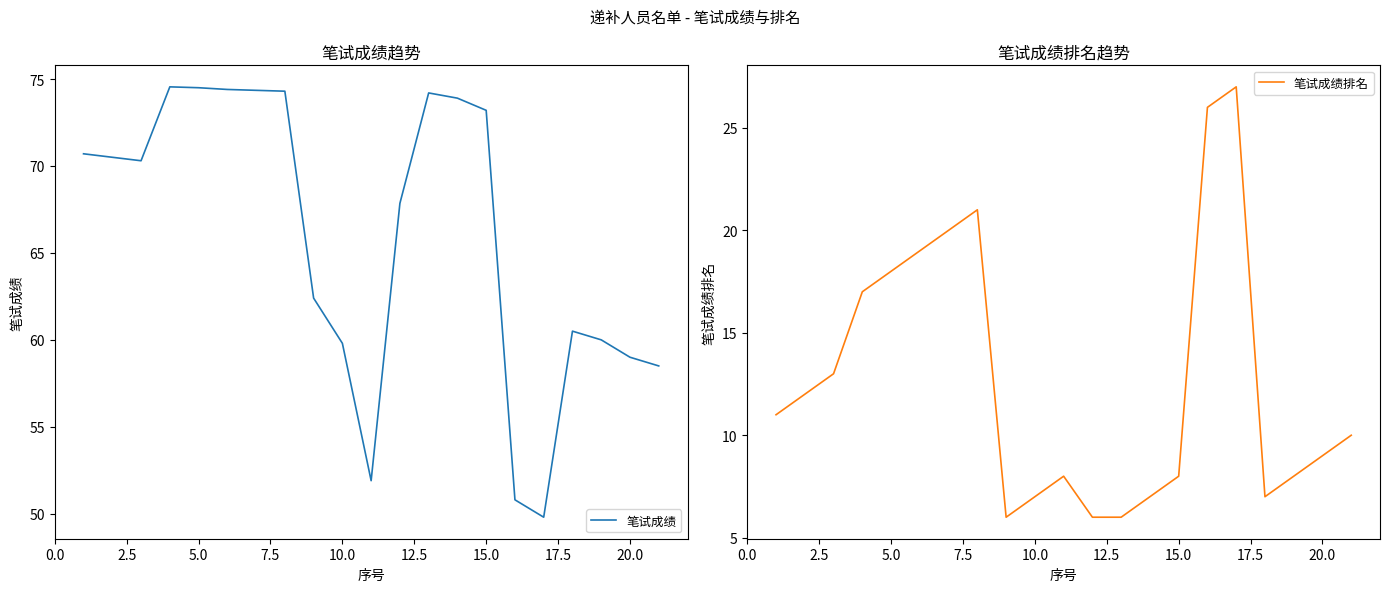

The value of 笔试成绩 at 20.0 is 59.0. True or false?

True